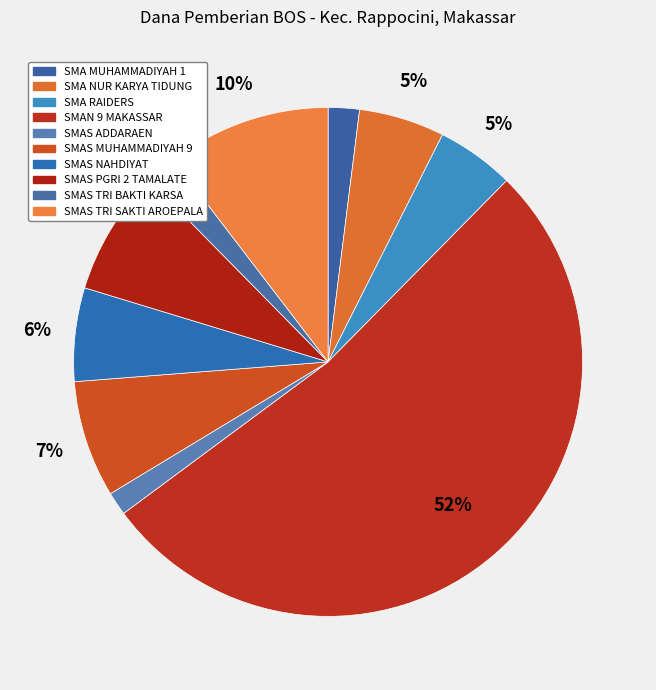

The SMA NUR KARYA TIDUNG slice represents 5% of the pie. True or false?

True